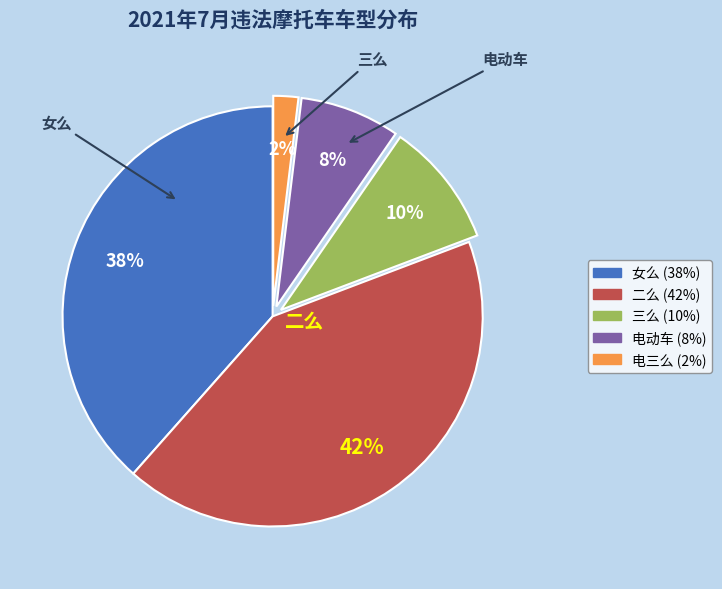

Rank the categories by value from highest to lowest.

二么, 女么, 三么, 电动车, 电三么